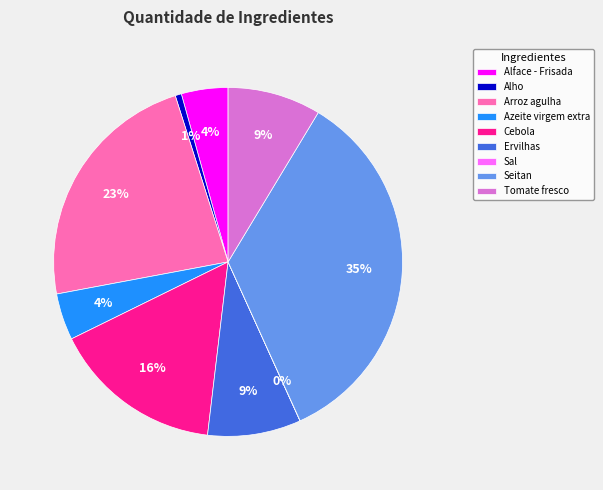

True or false: Azeite virgem extra accounts for 4% of the total.

True